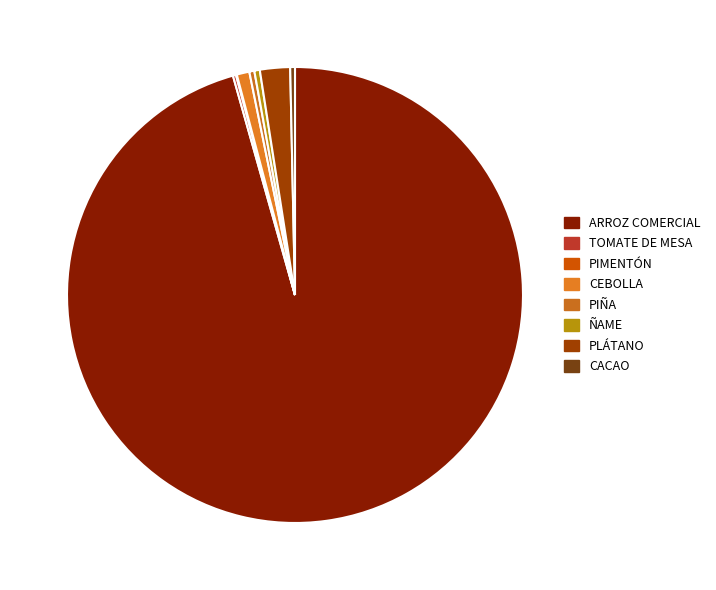

To the nearest percent, what is the difference between the PIÑA and CEBOLLA slice percentages?

1%